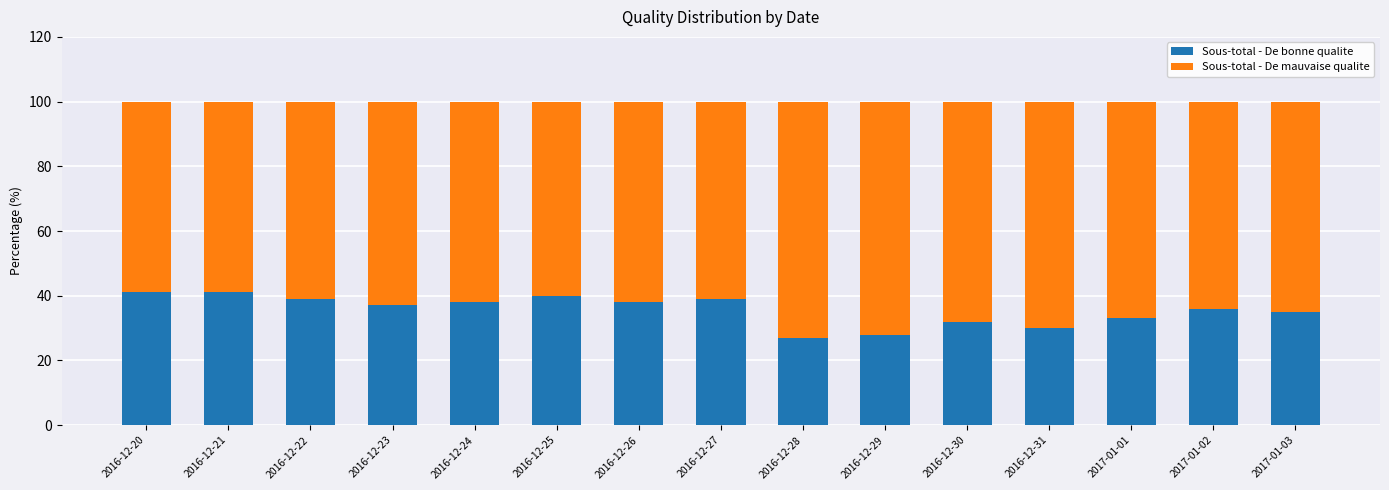

What is the sum of all Sous-total - De bonne qualite values?

534